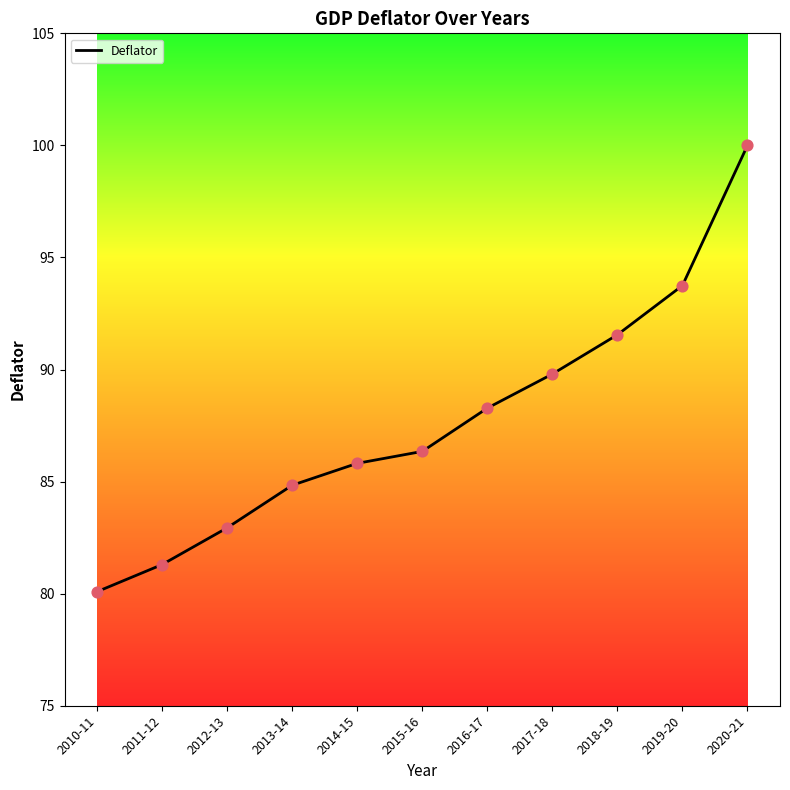

What is the ratio of the value at 2017-18 to the value at 2015-16?

1.0